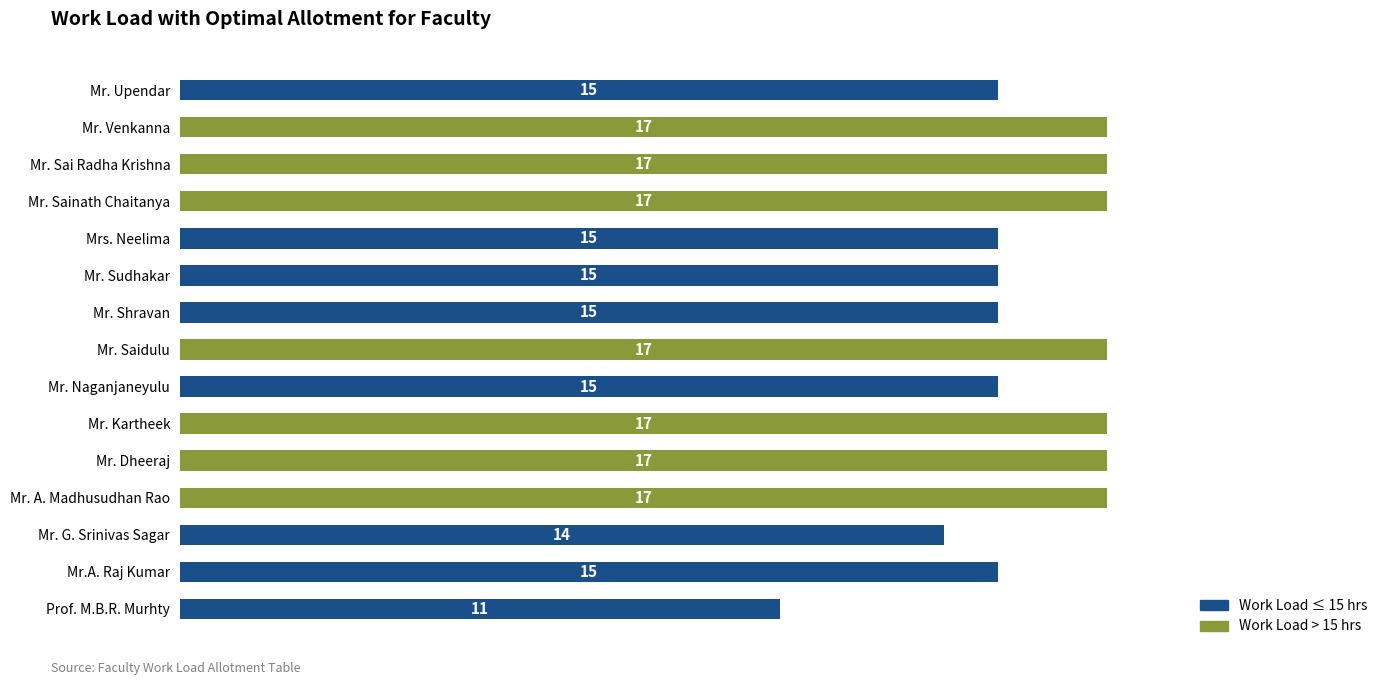

At which label is the value closest to 14?

Mr. G. Srinivas Sagar